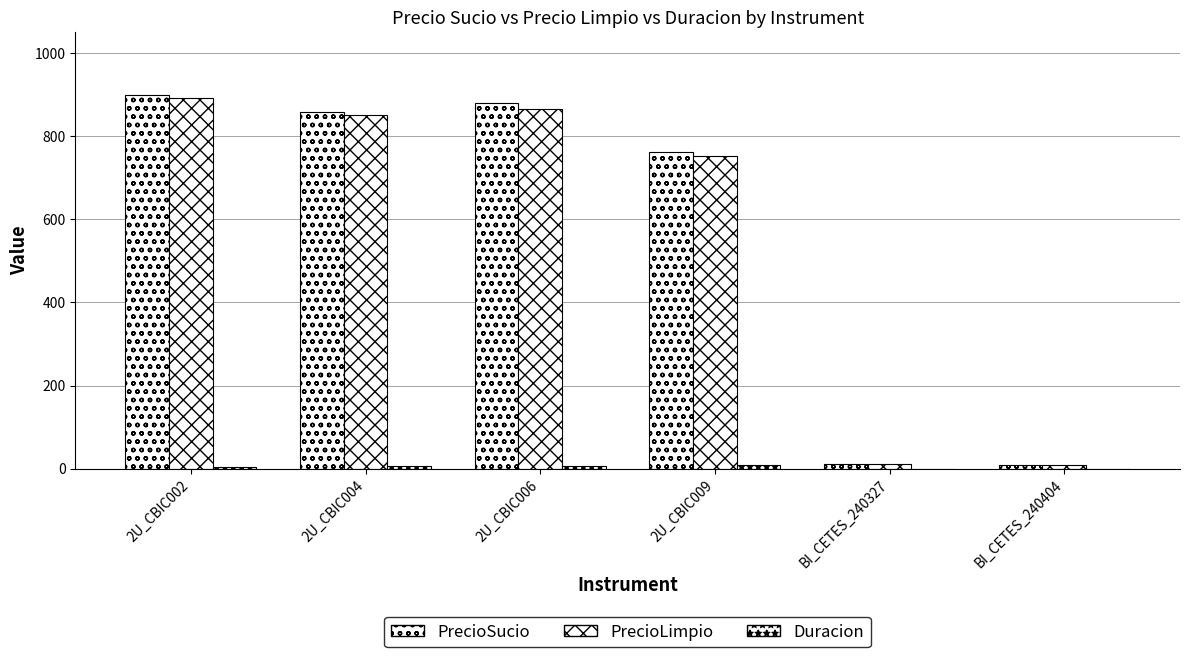

Rank the series by their maximum value, from highest to lowest.

PrecioSucio, PrecioLimpio, Duracion